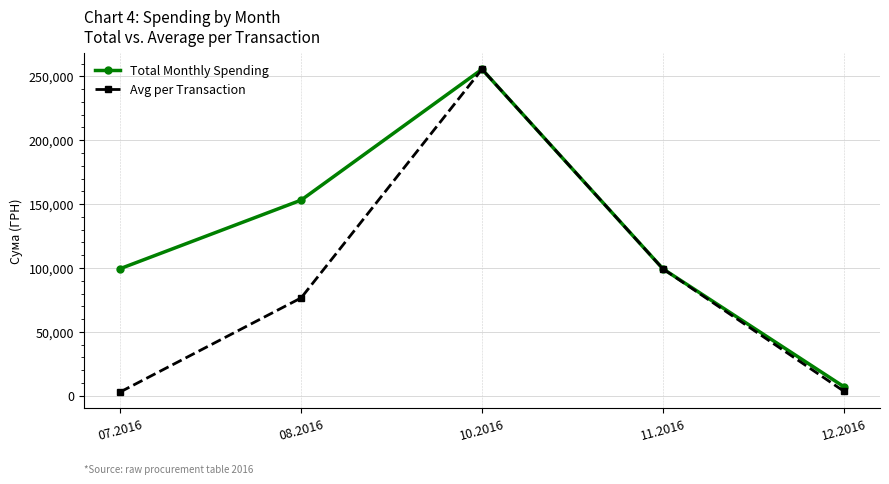

What is the label of the 3rd point from the left?

10.2016